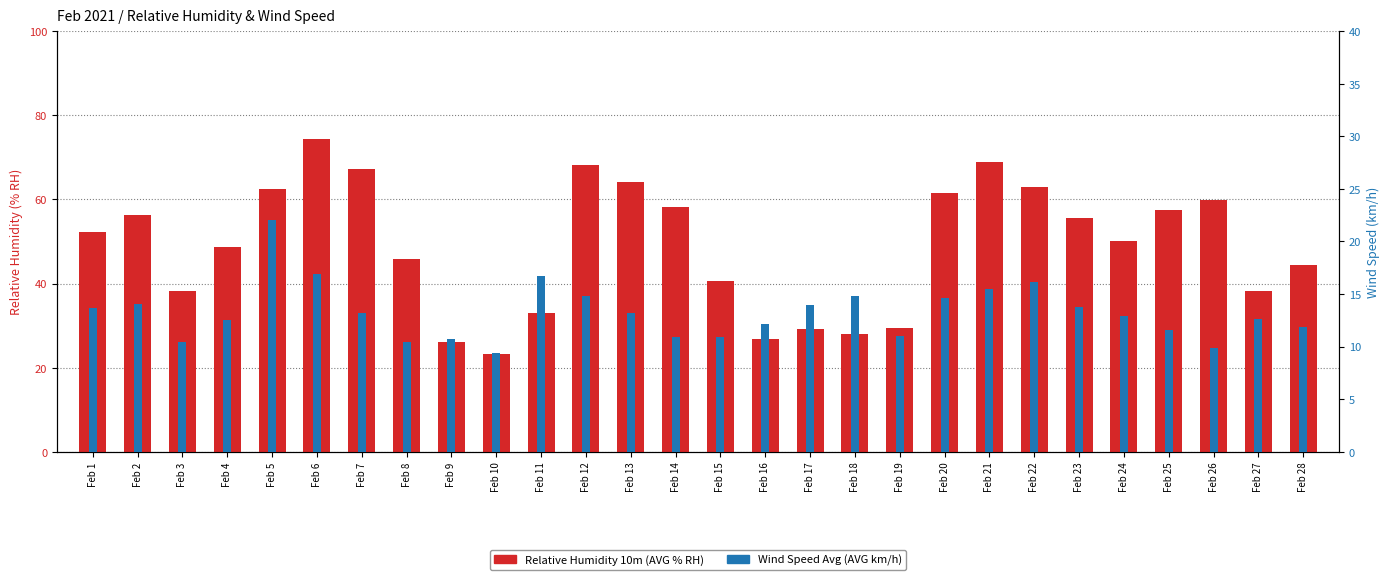

Is it true that Wind Speed Avg (AVG km/h) equals 12.5 at Feb 4?

True